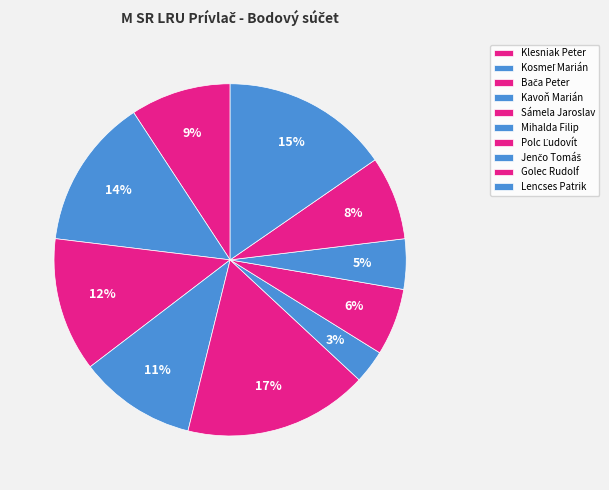

Is there a majority slice in this chart?

No